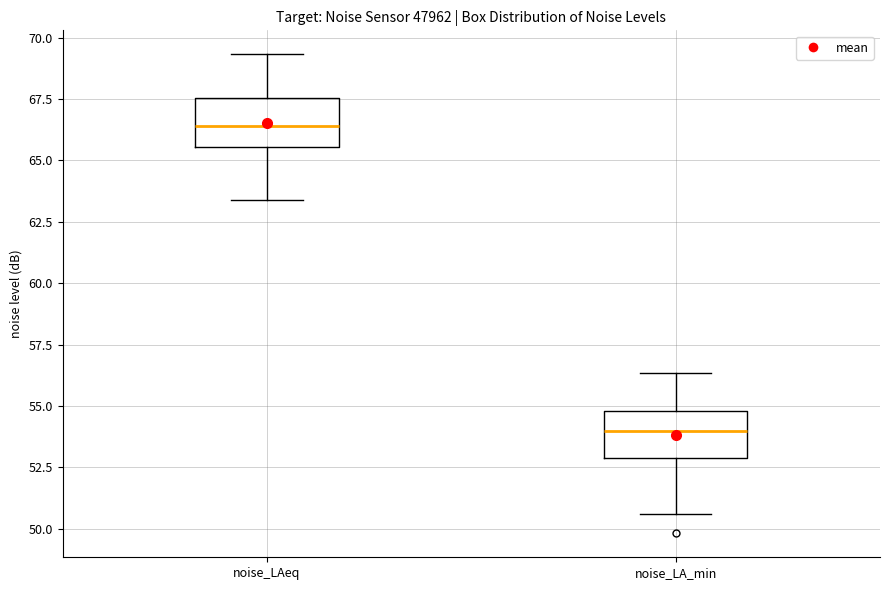

Which box has the lowest median line?

noise_LA_min